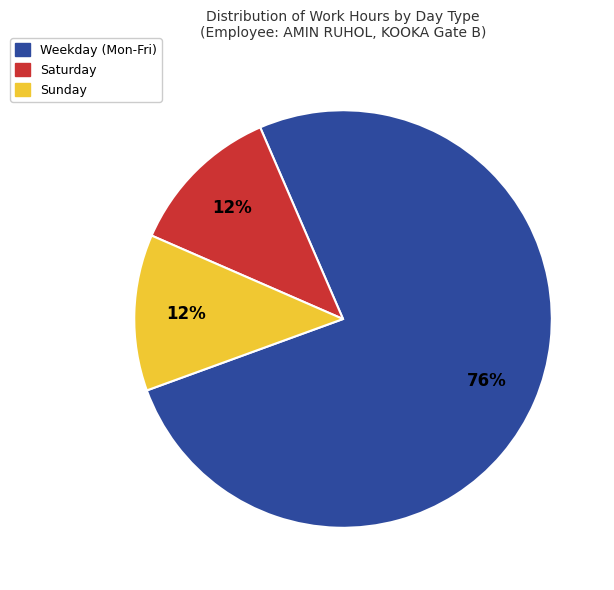

To the nearest percent, what is the average slice percentage?

33%